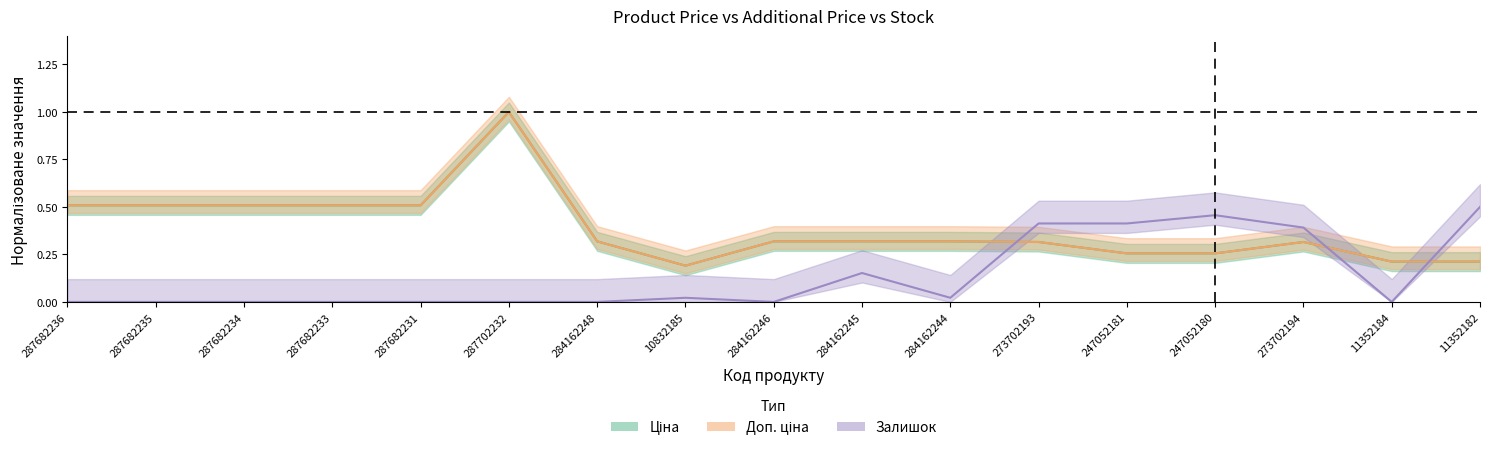

How many lines are shown in the chart?

3